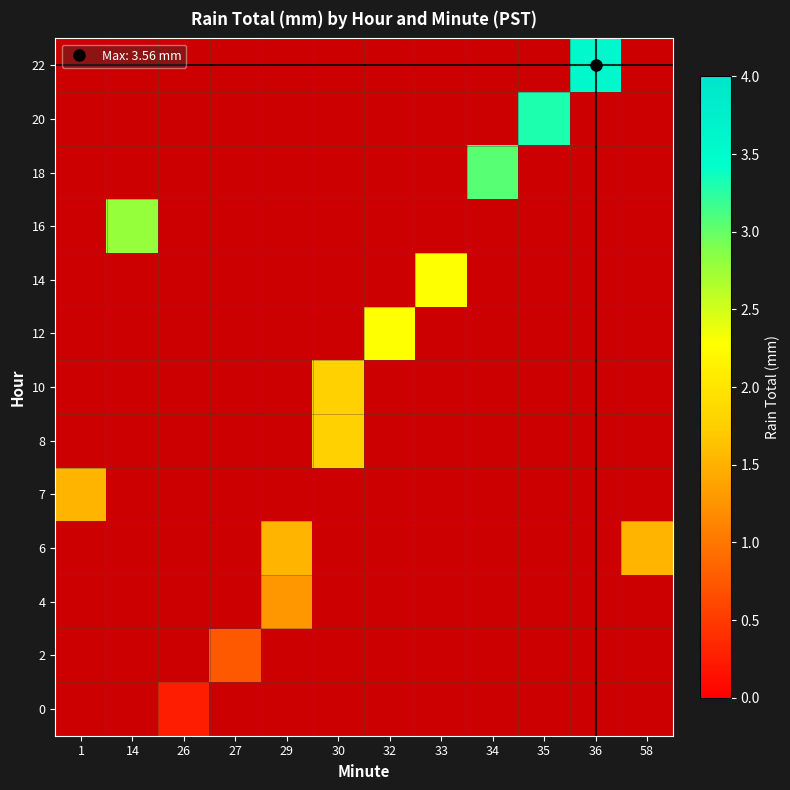

True or false: 2 has a value of 0.8 at 27.

True